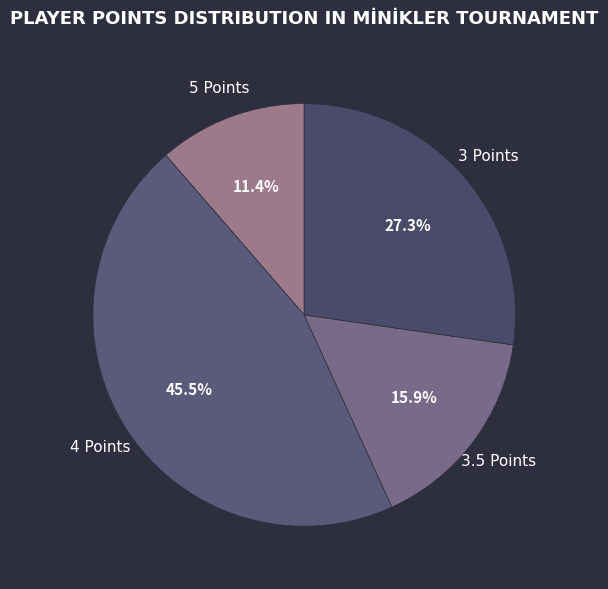

Do 4 Points and 3.5 Points together represent more than half of the pie?

Yes